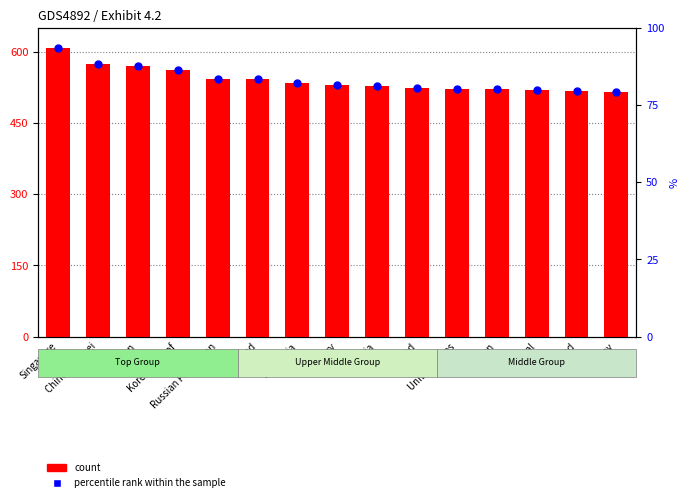

At which category is the sum across all series the highest?

Singapore